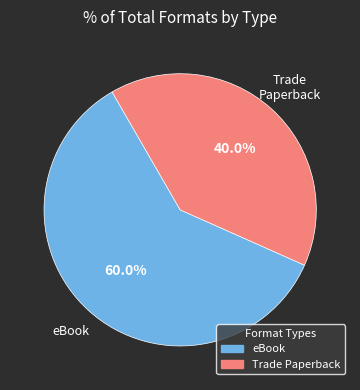

Rank the categories by value from highest to lowest.

eBook, Trade Paperback